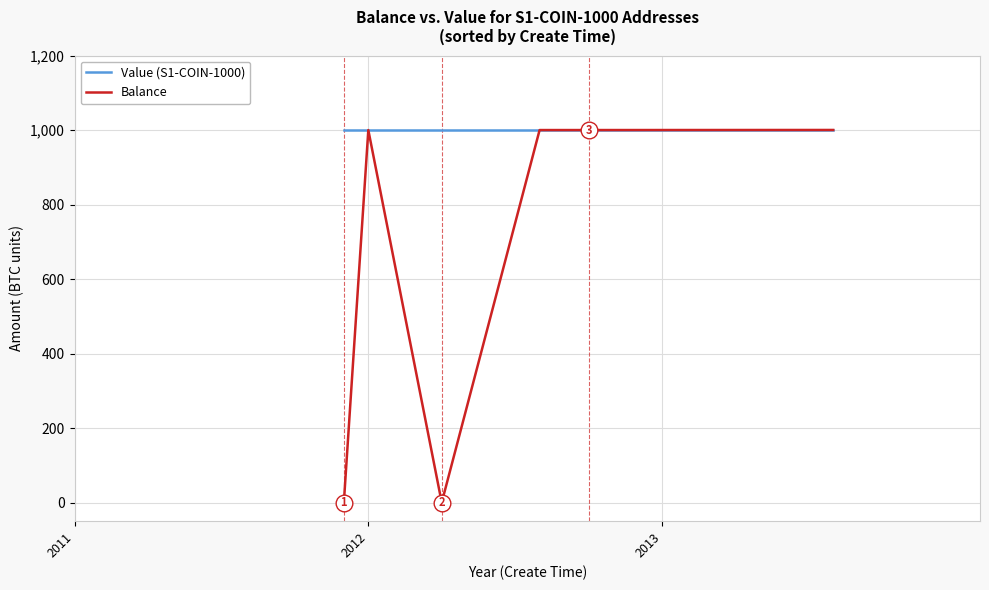

Which series has the largest range (max minus min)?

Balance